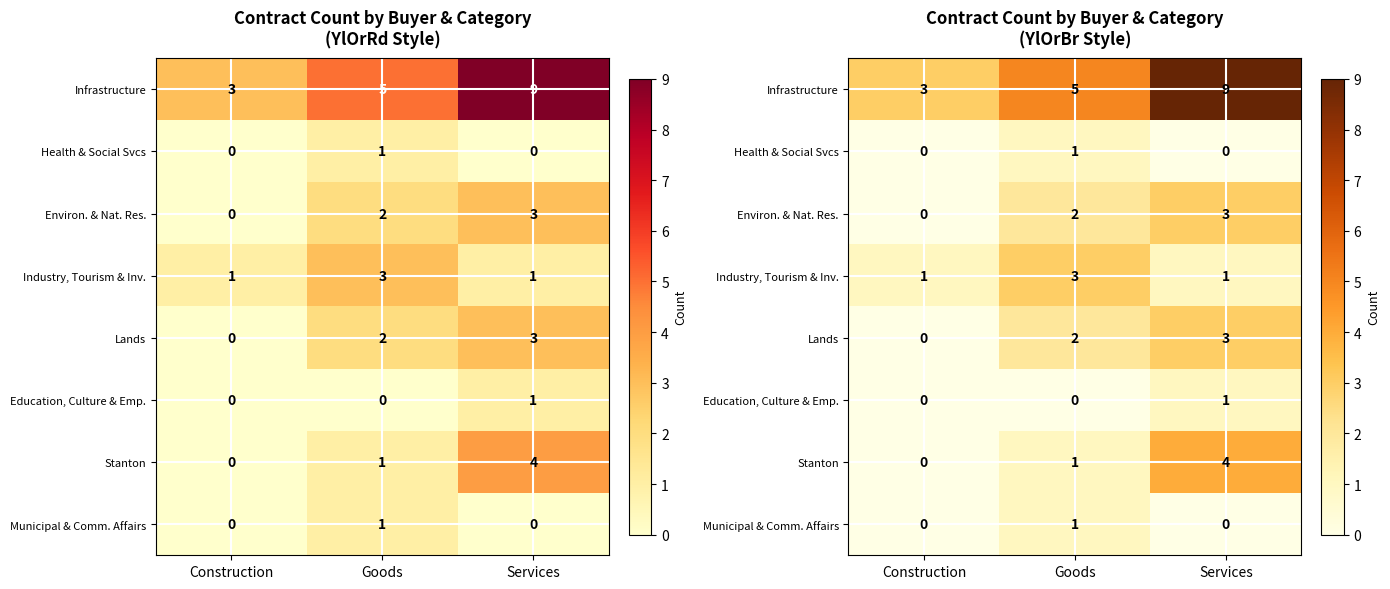

At which label does Stanton reach its peak?

Services